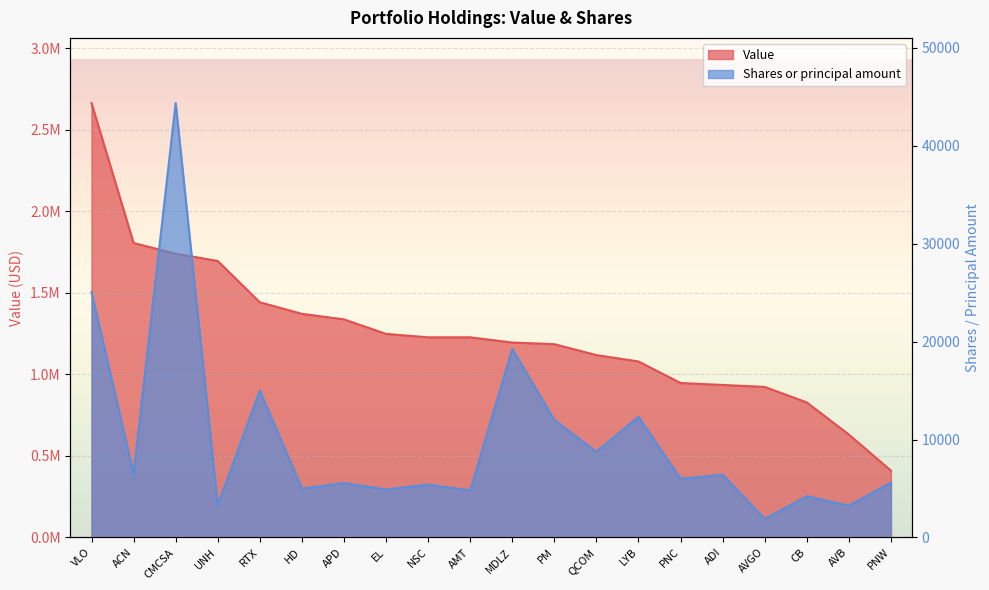

True or false: Value and Shares or principal amount cross at least once.

False